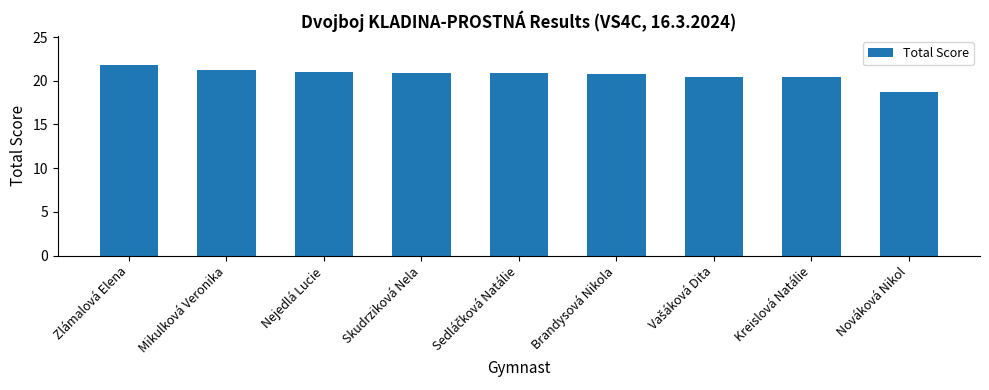

Is it true that the value at Nováková Nikol is 27.0?

False